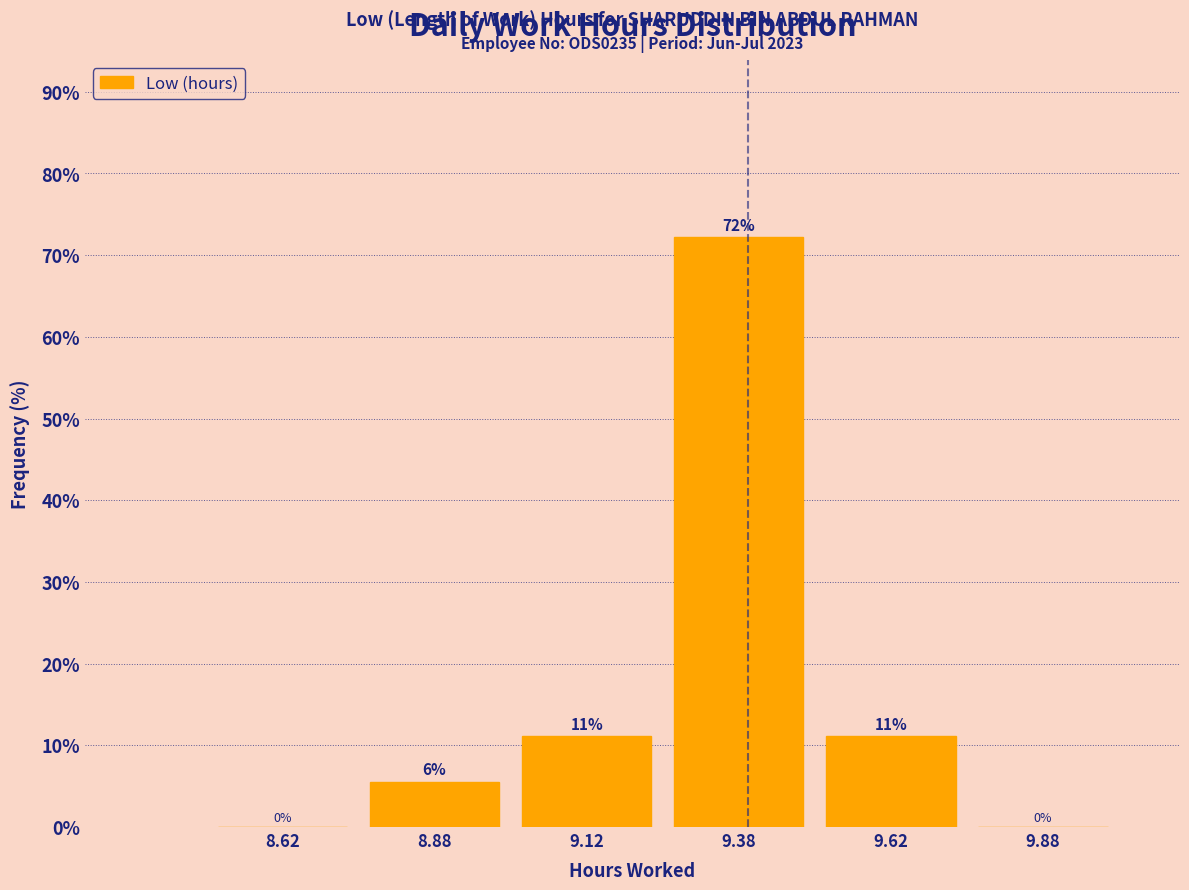

Over which range of the x-axis is the bar tallest?

9.25 to 9.50